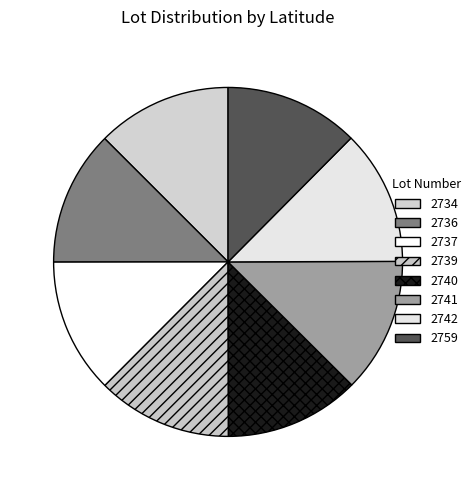

Which slice is the smallest?

2759